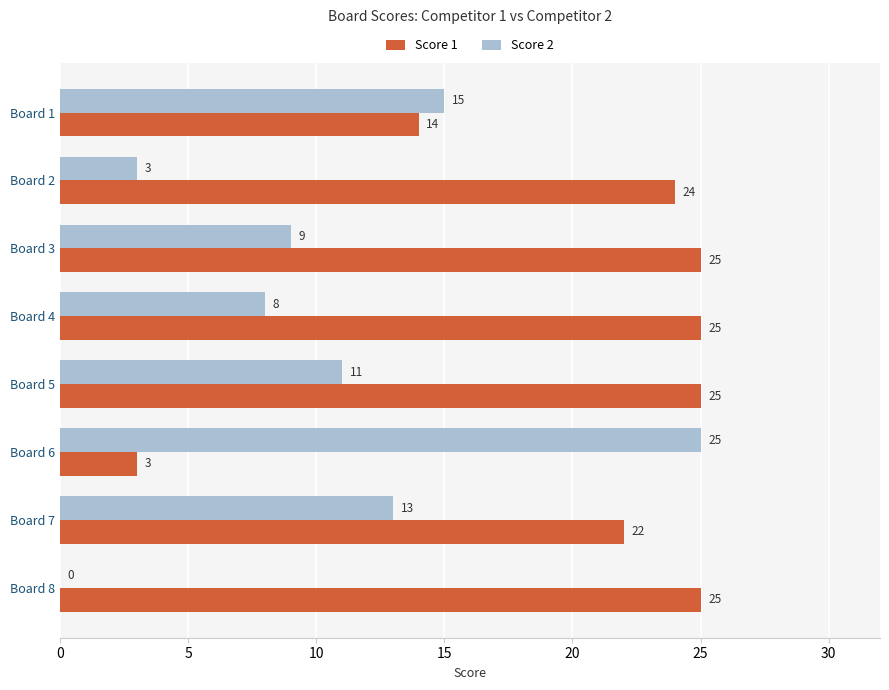

Read the Score 2 value at Board 2, to the nearest 5.

5